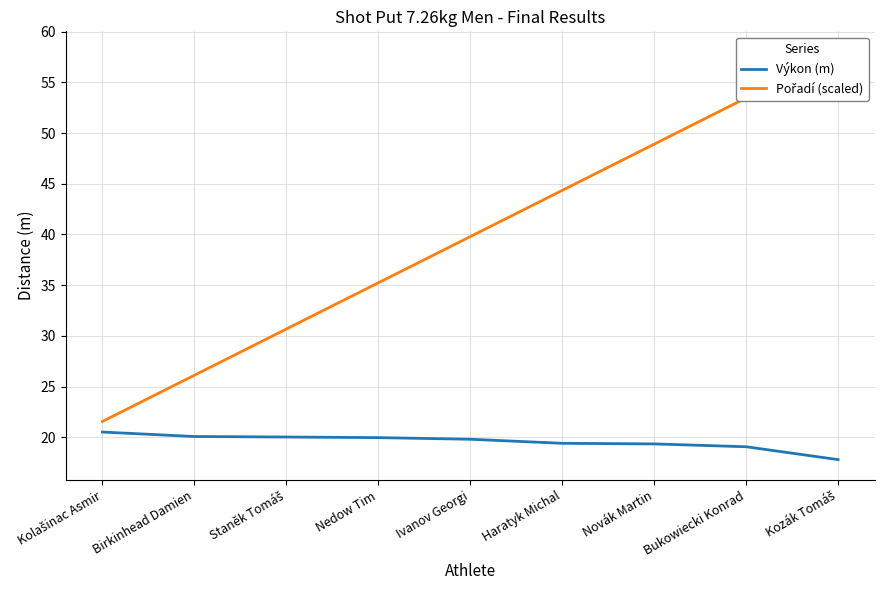

List the series in order of their peak value, lowest first.

Výkon (m), Pořadí (scaled)